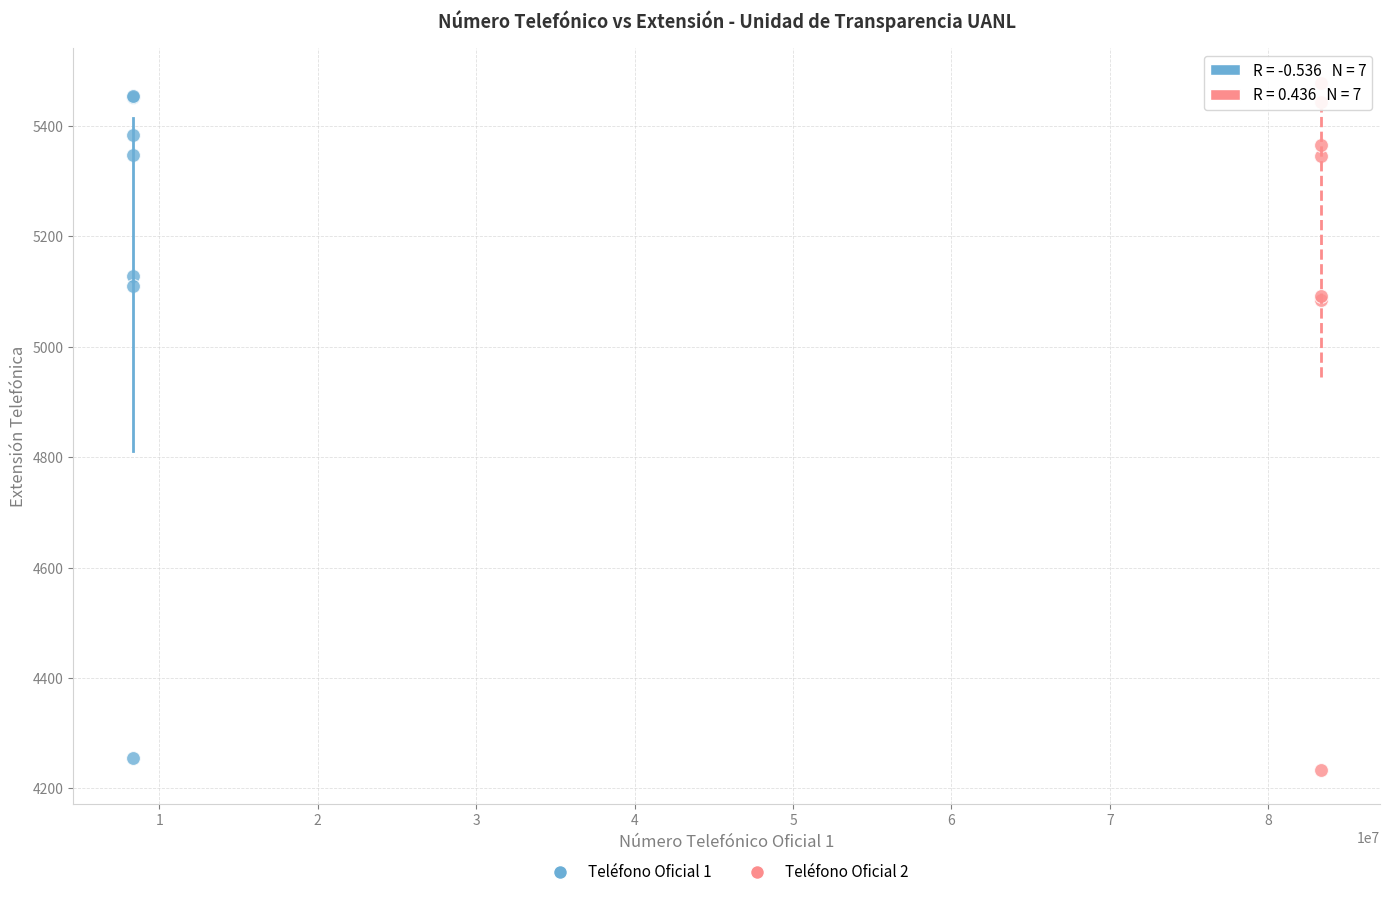

Which series contains the highest Y value?

Teléfono Oficial 2